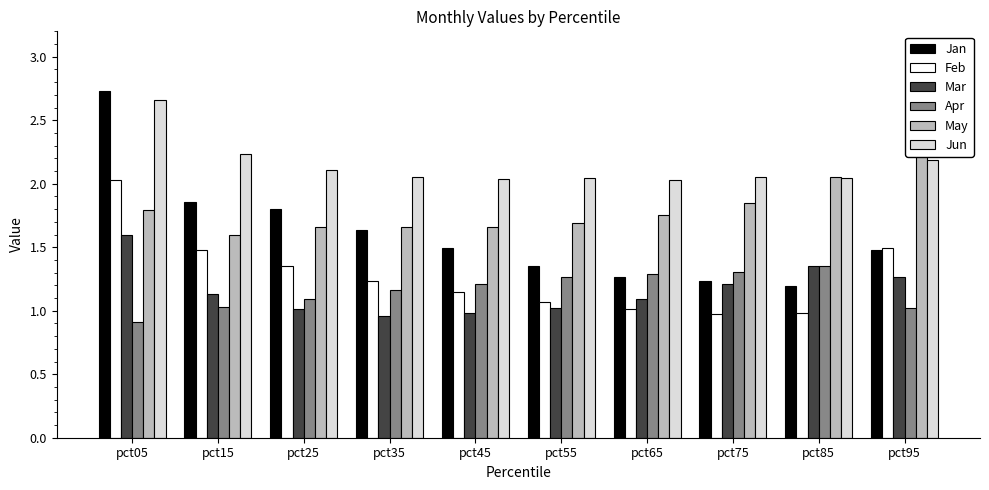

Count the number of data series in this chart.

6